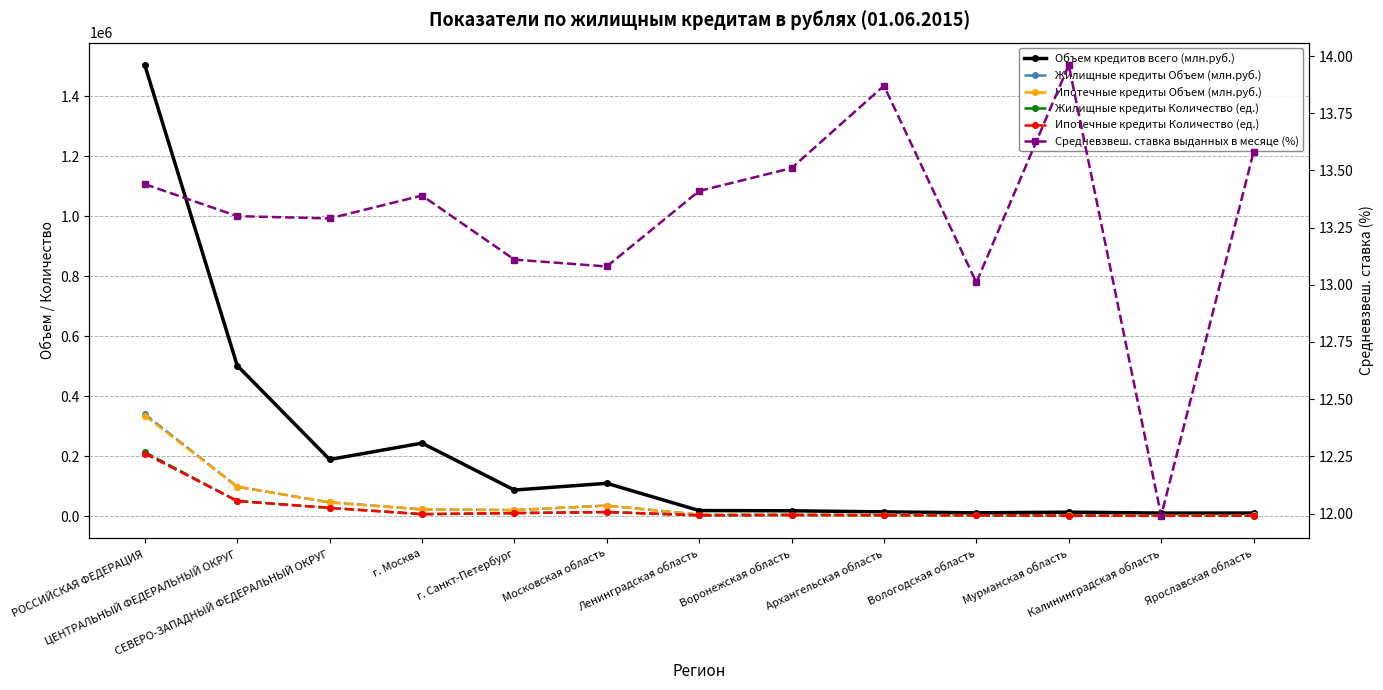

Is it true that Ипотечные кредиты Объем (млн.руб.) equals 6655.0 at Архангельская область?

False